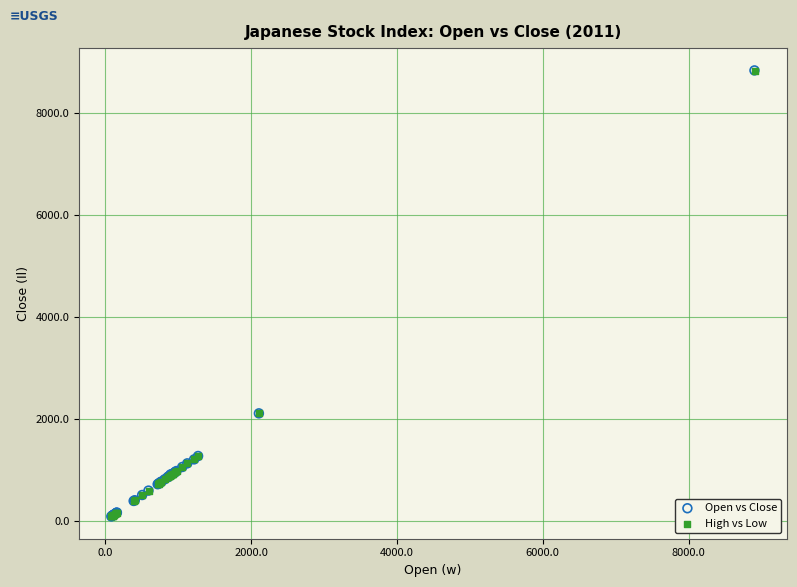

Which series has the largest Y range (max minus min)?

Open vs Close